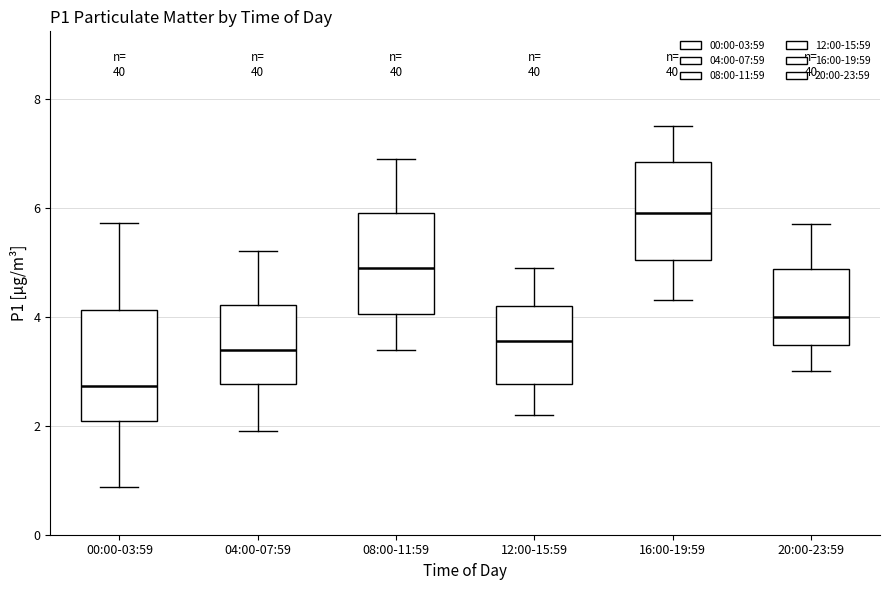

Reading left to right, transcribe this box plot: for each box, give where its median line is, the range the box spans, and where its two whiskers end, as read against the y-axis. The values are not printed on the chart, so give them approximately, as read against the axis.

00:00-03:59: median 2.8, box 2.0 to 4.2, whiskers 0.8 to 5.8
04:00-07:59: median 3.4, box 2.8 to 4.2, whiskers 2.0 to 5.2
08:00-11:59: median 5.0, box 4.0 to 6.0, whiskers 3.4 to 7.0
12:00-15:59: median 3.6, box 2.8 to 4.2, whiskers 2.2 to 5.0
16:00-19:59: median 6.0, box 5.0 to 6.8, whiskers 4.4 to 7.6
20:00-23:59: median 4.0, box 3.4 to 4.8, whiskers 3.0 to 5.8